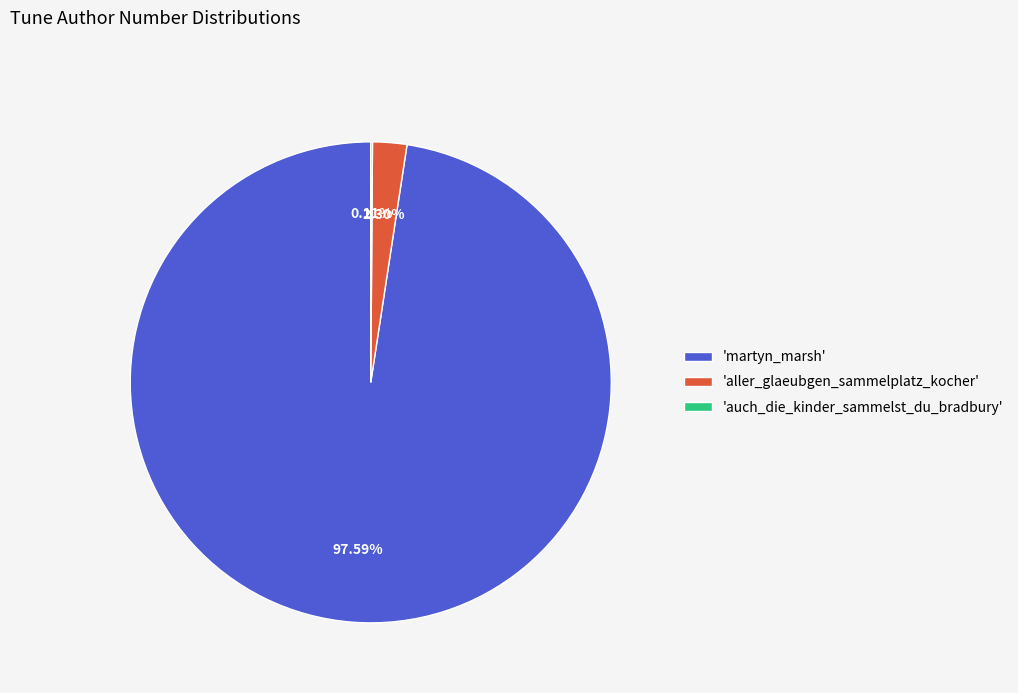

Which category has the biggest portion of the pie?

'martyn_marsh'